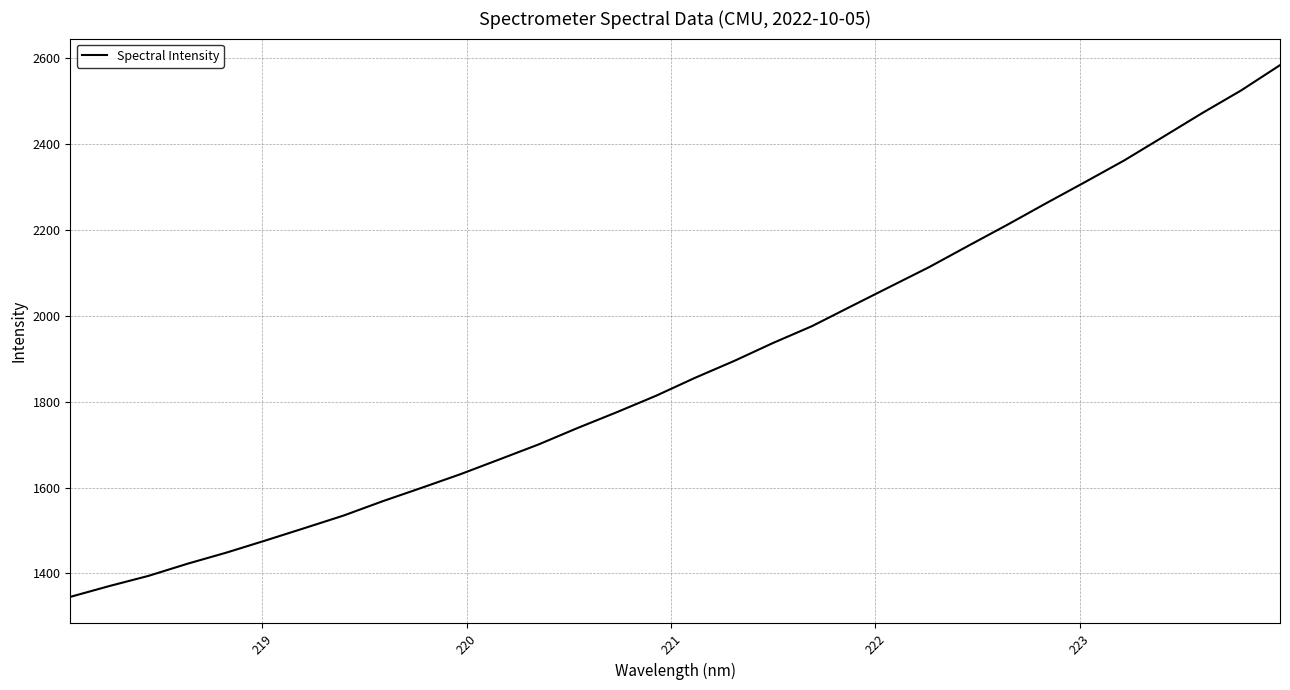

What is the minimum value shown in the chart?

1345.4